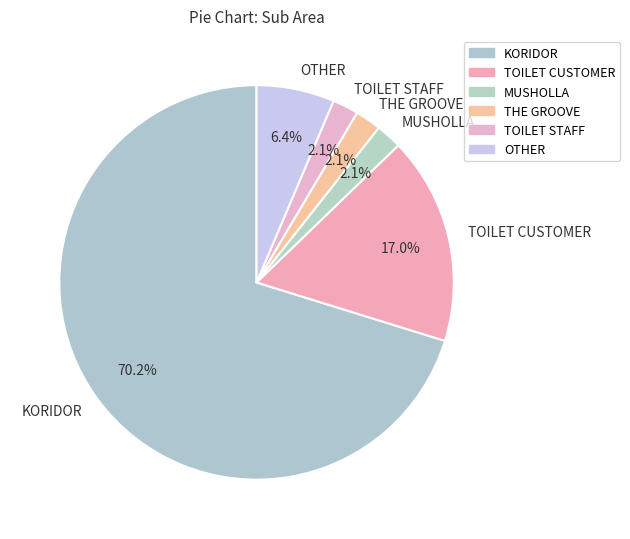

Combined, do KORIDOR and MUSHOLLA account for over 50%?

Yes